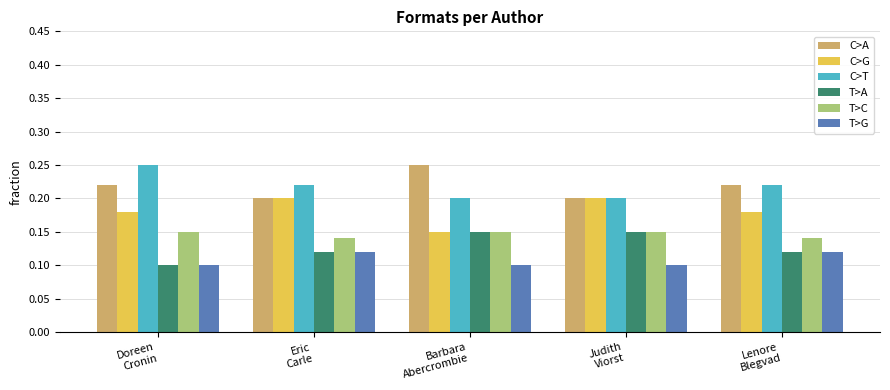

How many T>G values are between 0 and 1?

5